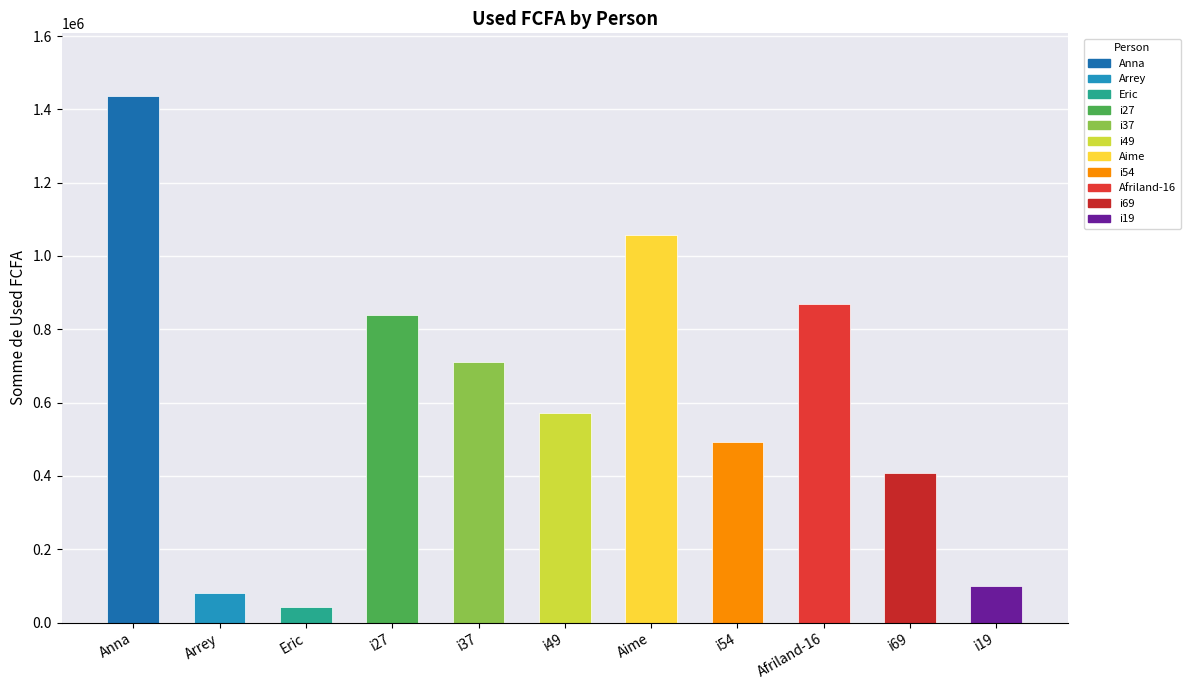

Is it true that the value at i69 is 700742?

False